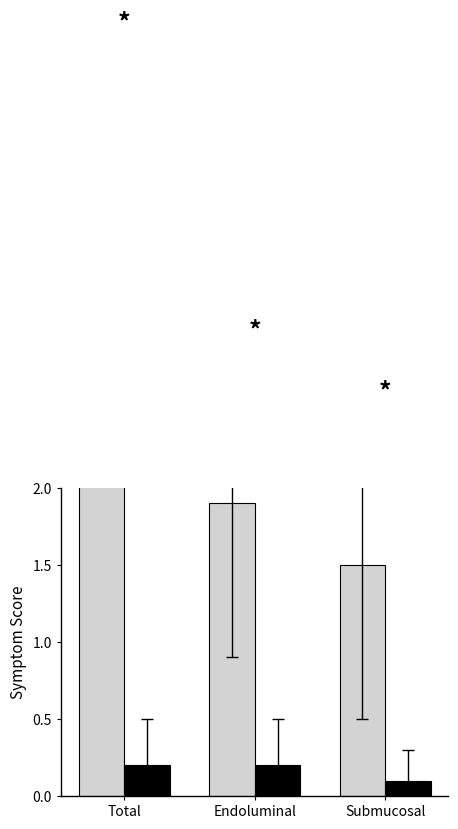

List the labels in order of After value, smallest first.

Submucosal, Total, Endoluminal